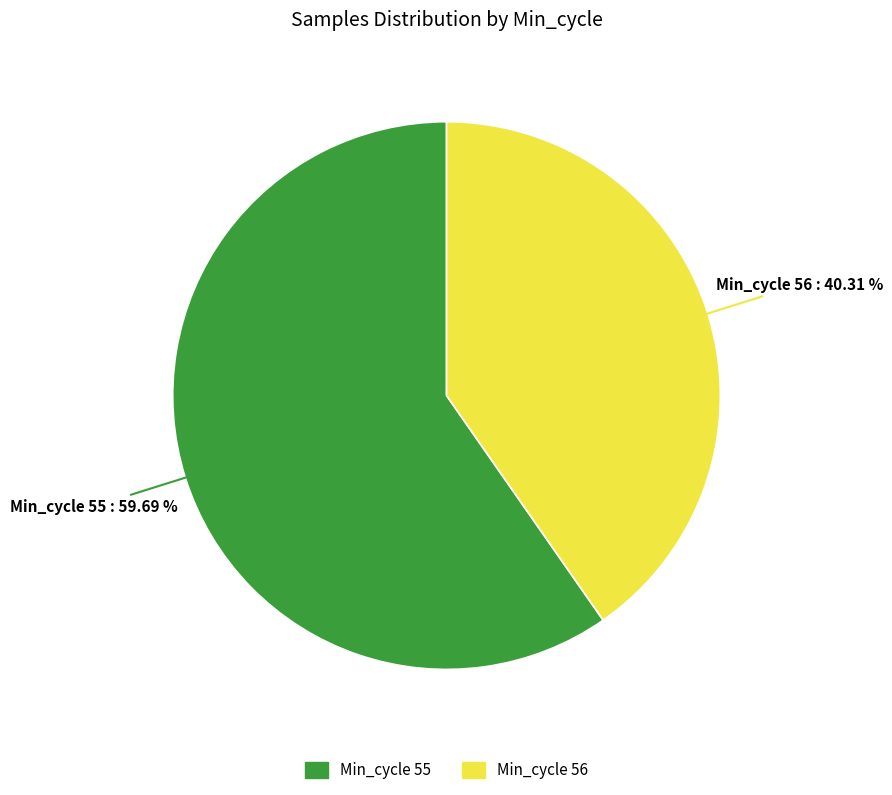

Is there a majority slice in this chart?

Yes